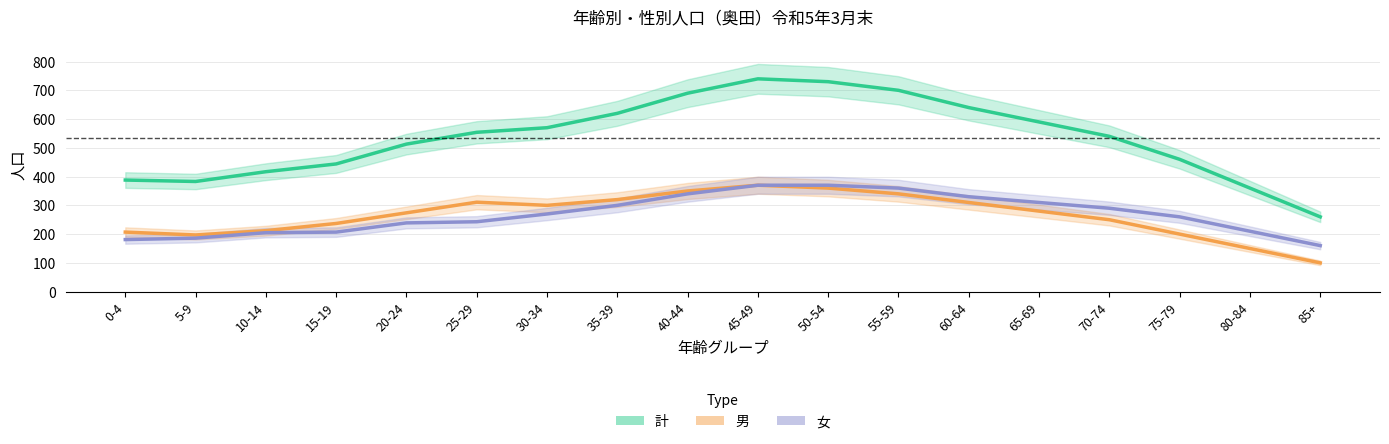

Rank the series by their maximum value, from highest to lowest.

計, 男, 女